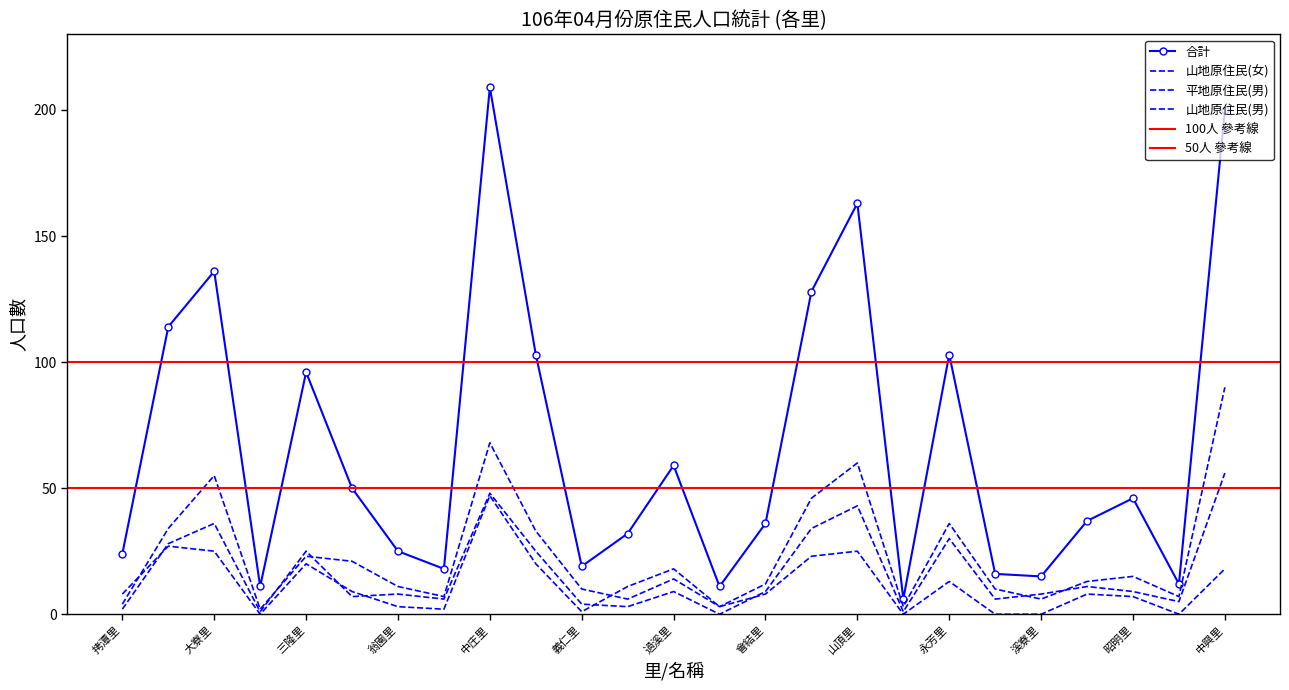

How many data points does each series have?

25